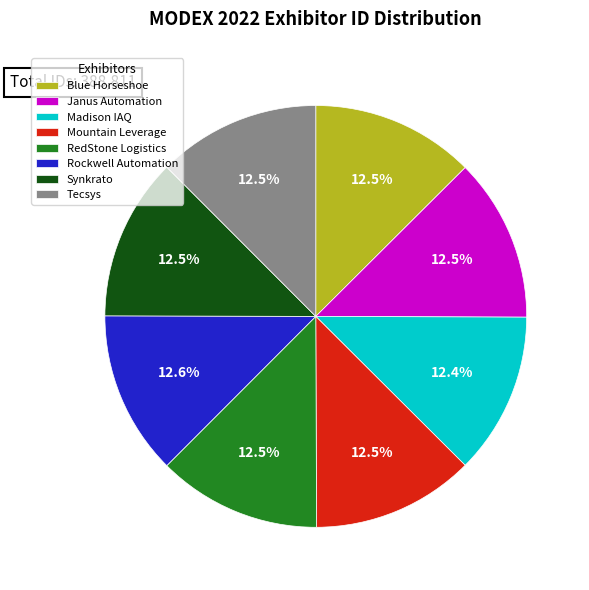

What is the total percentage of Rockwell Automation and Madison IAQ?

25.0%